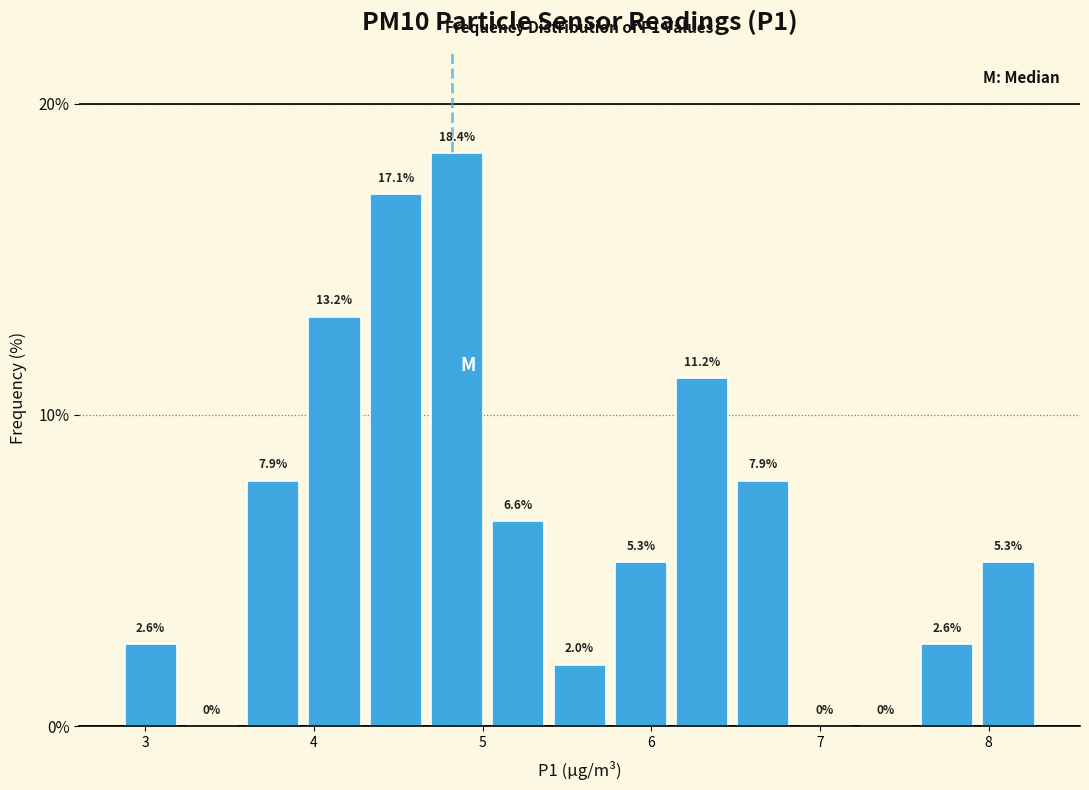

Read against the x-axis, roughly where is the centre of the tallest bar?

4.8